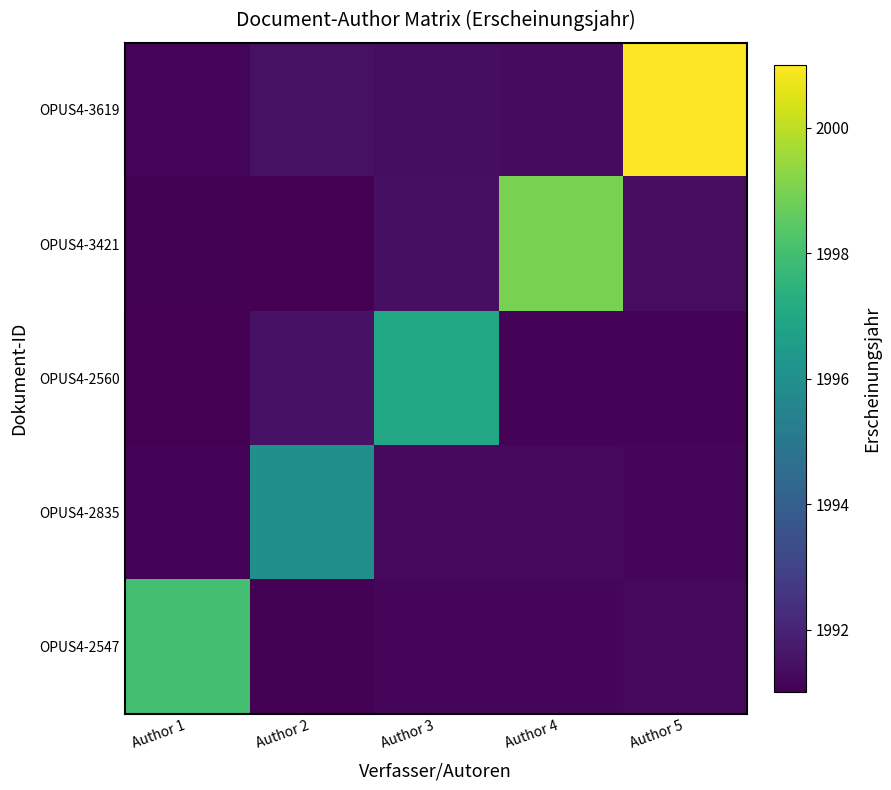

Rank the series at Author 3 from highest to lowest value.

OPUS4-2560, OPUS4-3421, OPUS4-3619, OPUS4-2835, OPUS4-2547